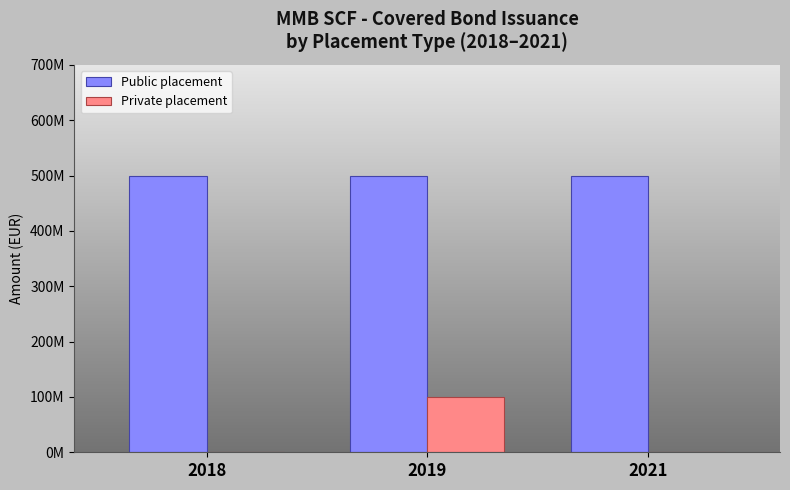

What are all the series names shown in the legend?

Public placement, Private placement